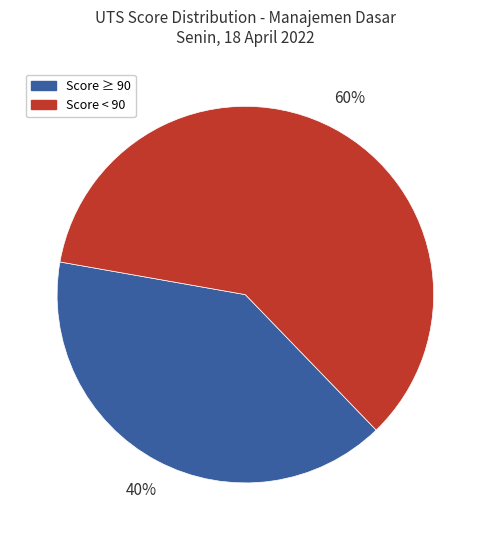

Which slice is the largest?

Score < 90